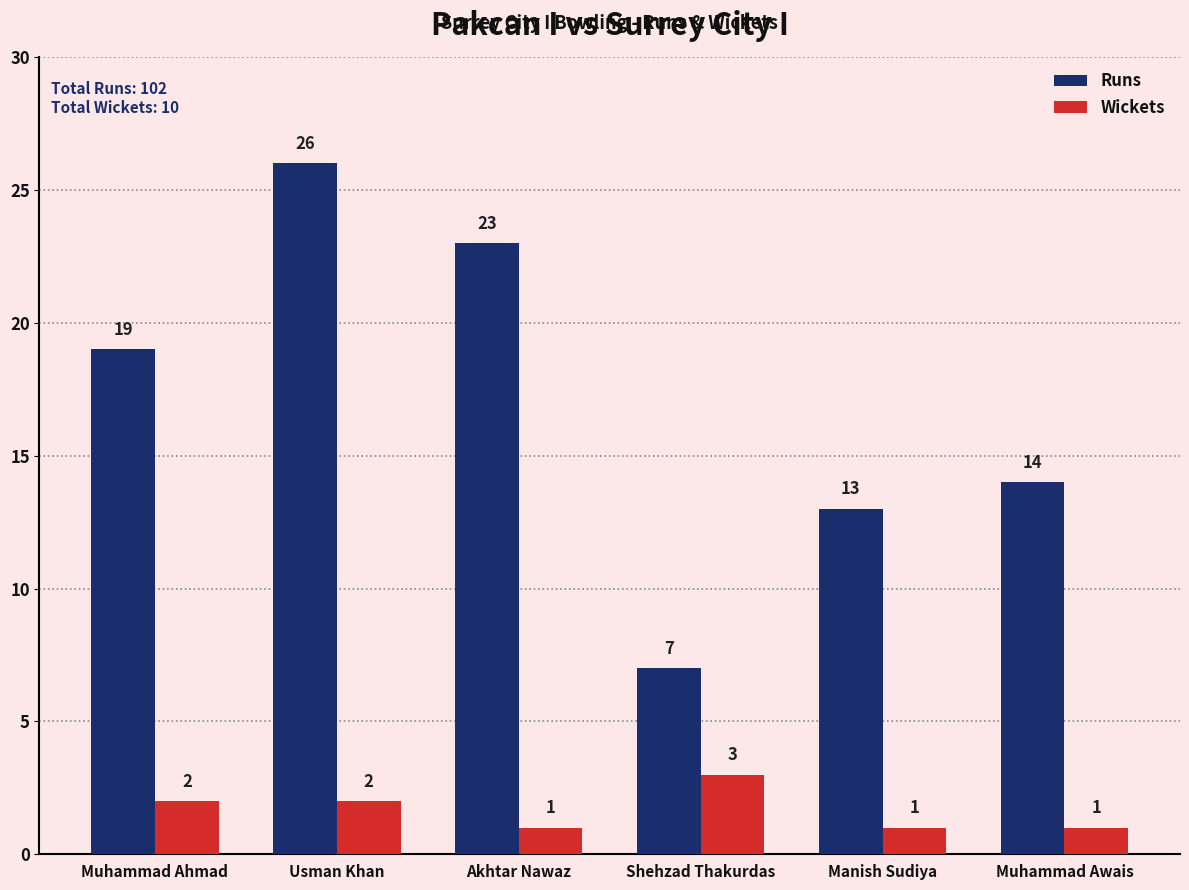

Is the value of Wickets at Shehzad Thakurdas greater than the value of Runs at Shehzad Thakurdas?

No